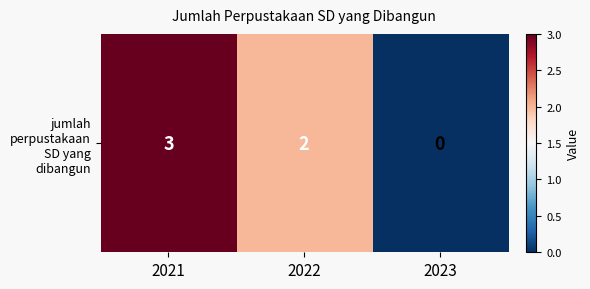

What is the maximum value shown in the chart?

3